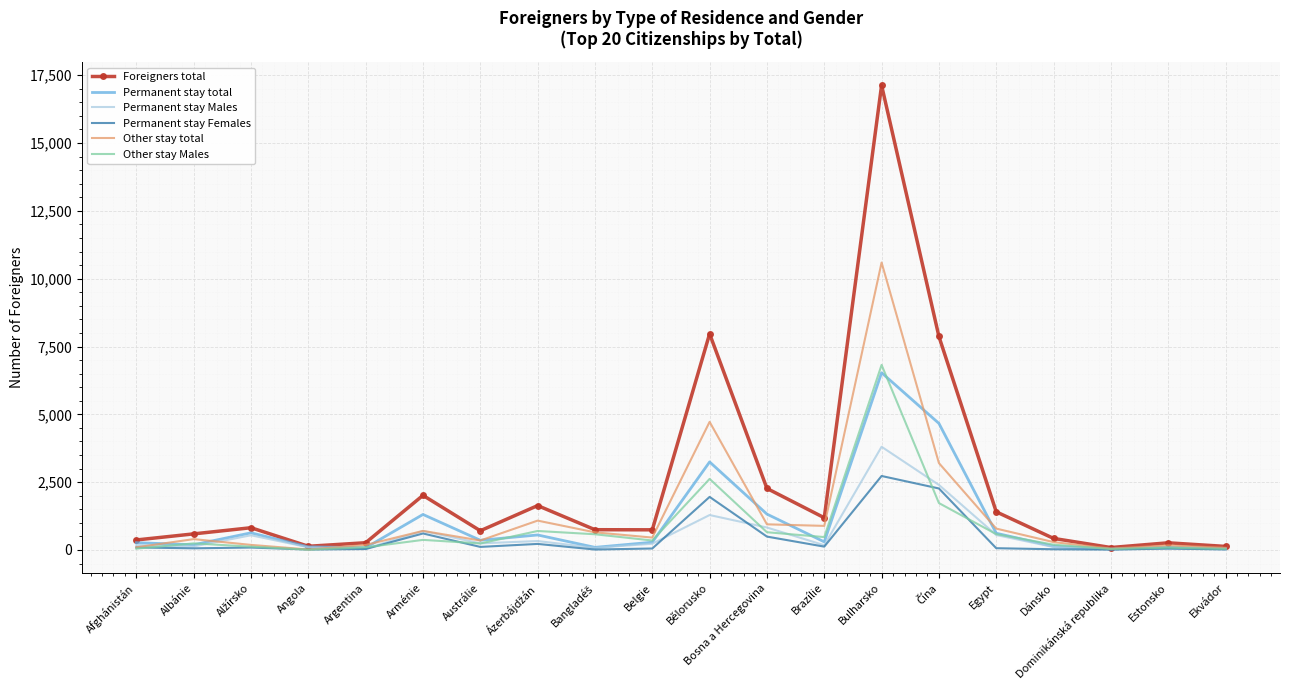

Which series has the largest total across all categories?

Foreigners total